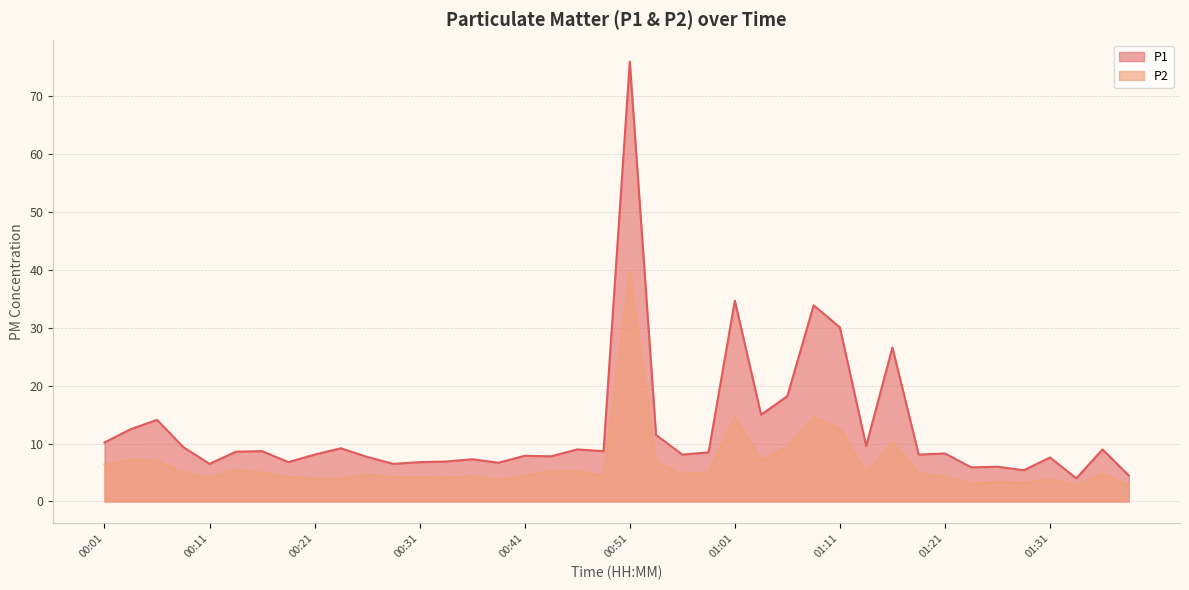

True or false: P1 has a value of 9.0 at 00:46.

True